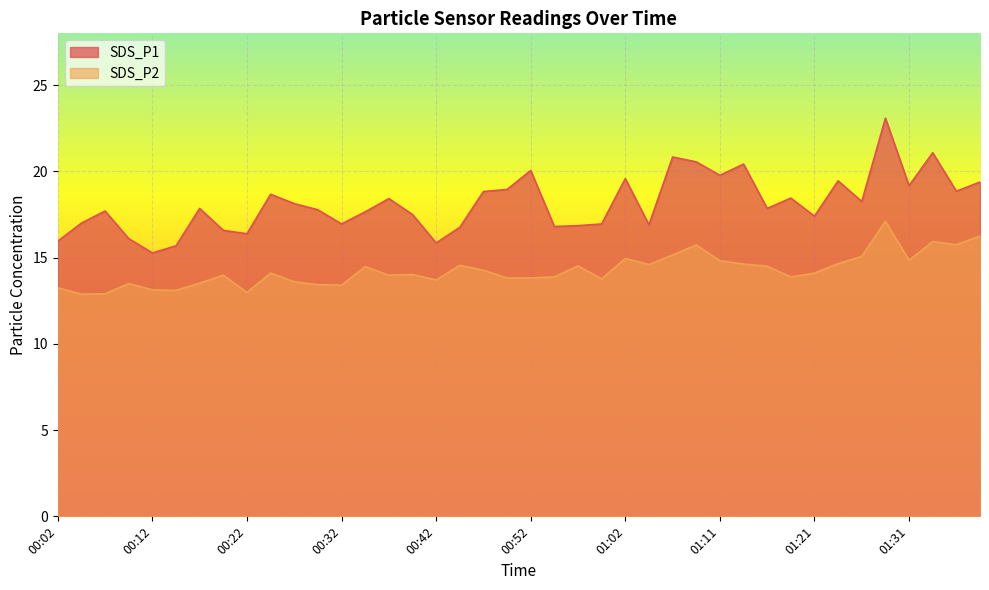

List the series in order of their overall mean, highest first.

SDS_P1, SDS_P2